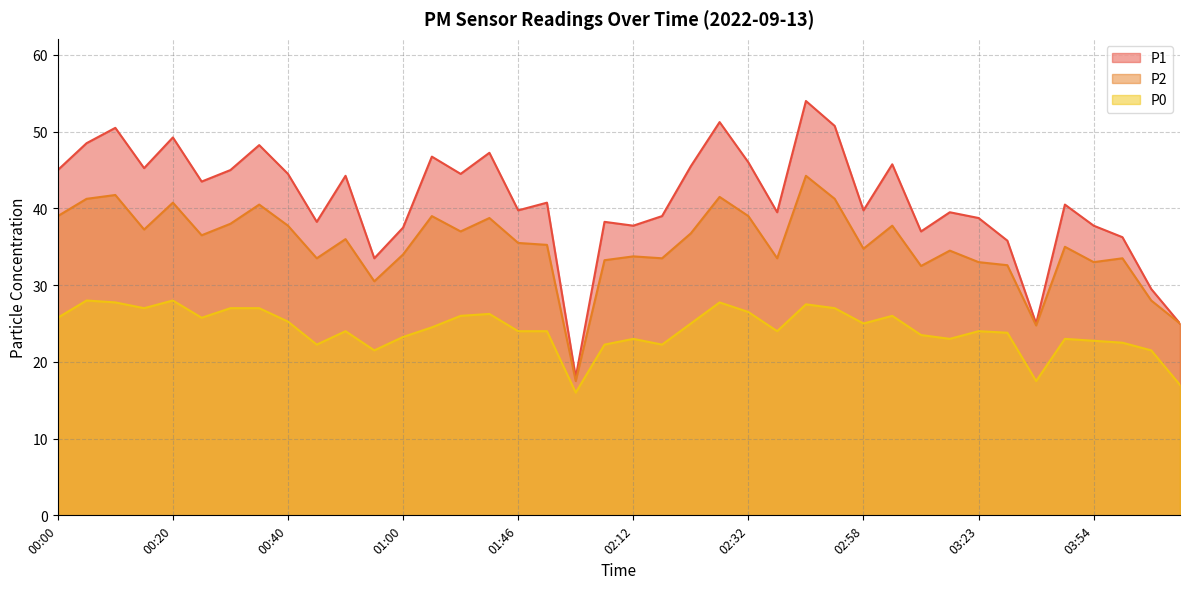

The P0 series shows 8.5 at 03:38. True or false?

False